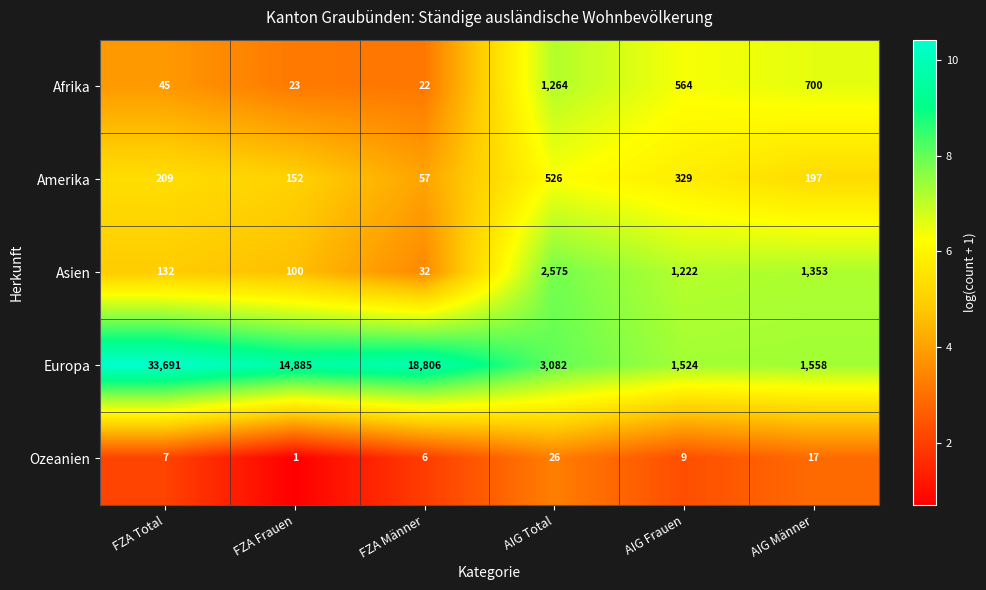

At AIG Männer, list the series in order from smallest to largest.

Ozeanien, Amerika, Afrika, Asien, Europa